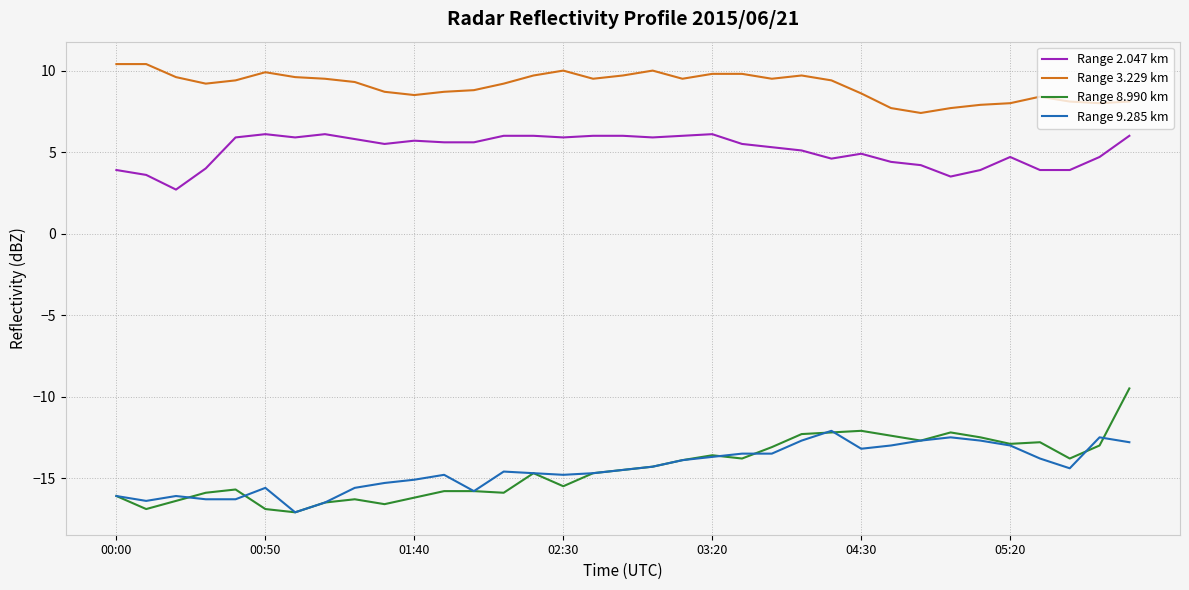

What is the sum of all Range 2.047 km values?

178.9